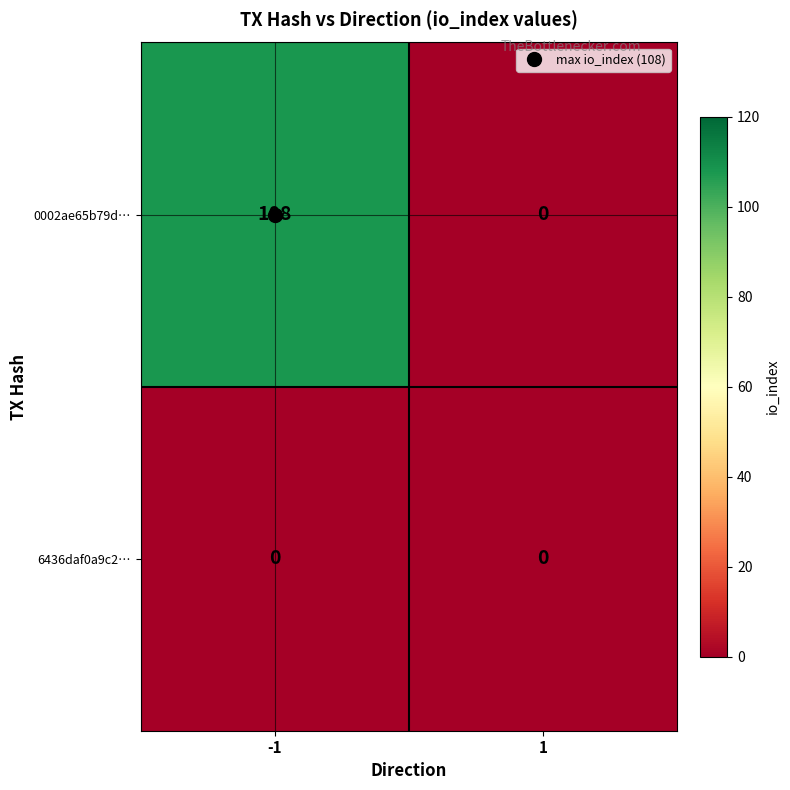

Which series has the largest total across all categories?

0002ae65b79d…